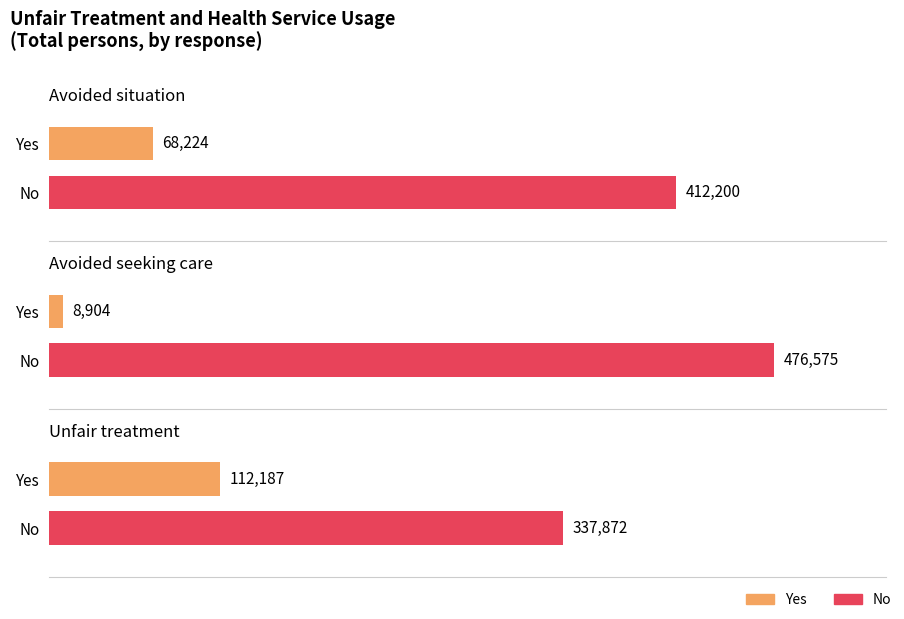

What position from the right is Avoided situation?

3